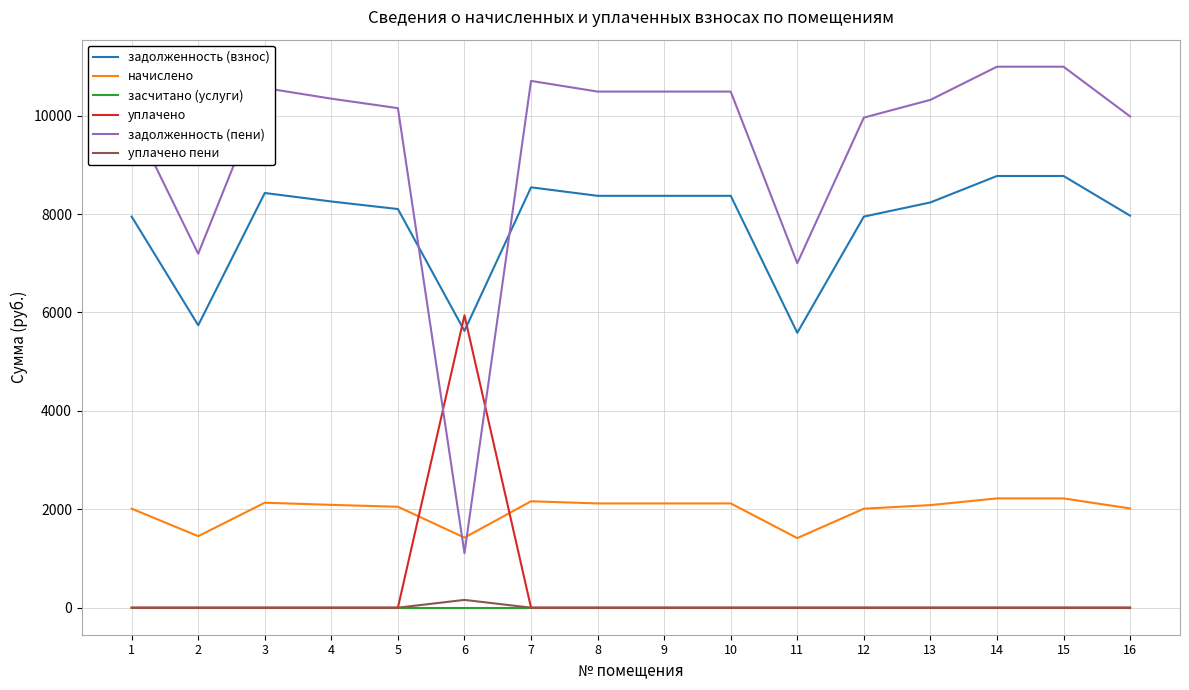

Is the value of задолженность (взнос) at 4 greater than the value of задолженность (пени) at 11?

Yes